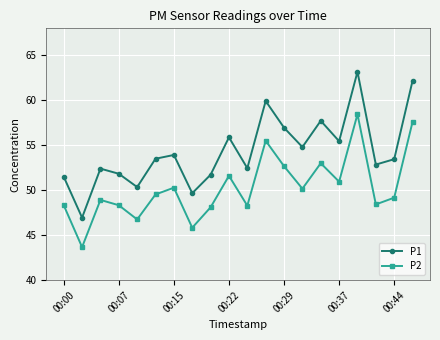

List the series in order of their overall mean, highest first.

P1, P2